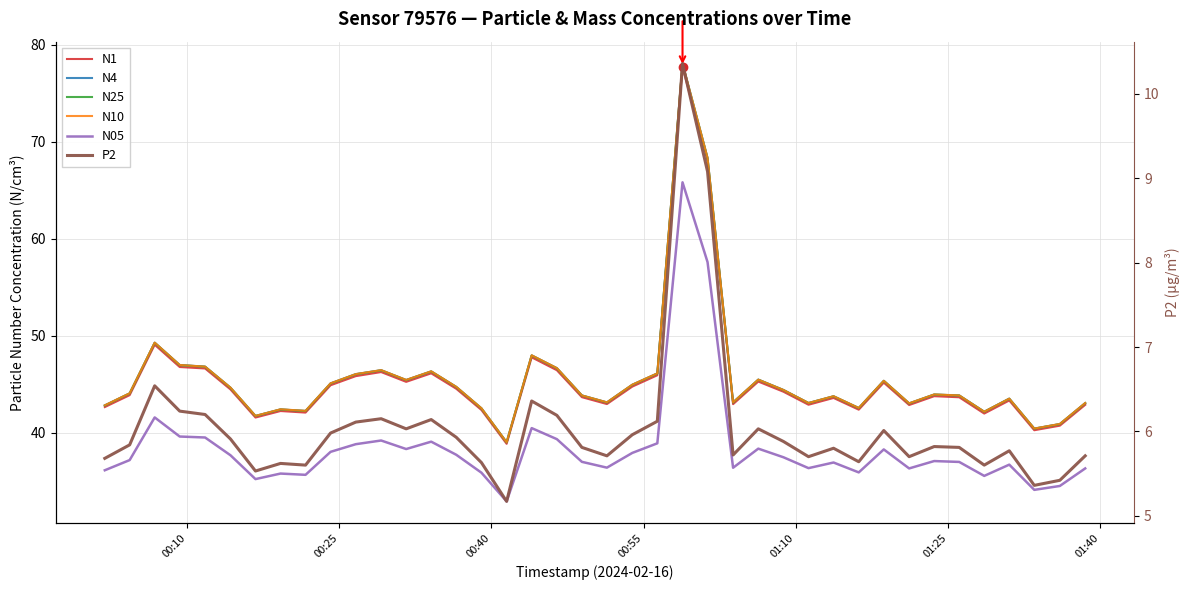

What is the sum of all N25 values?

1823.6